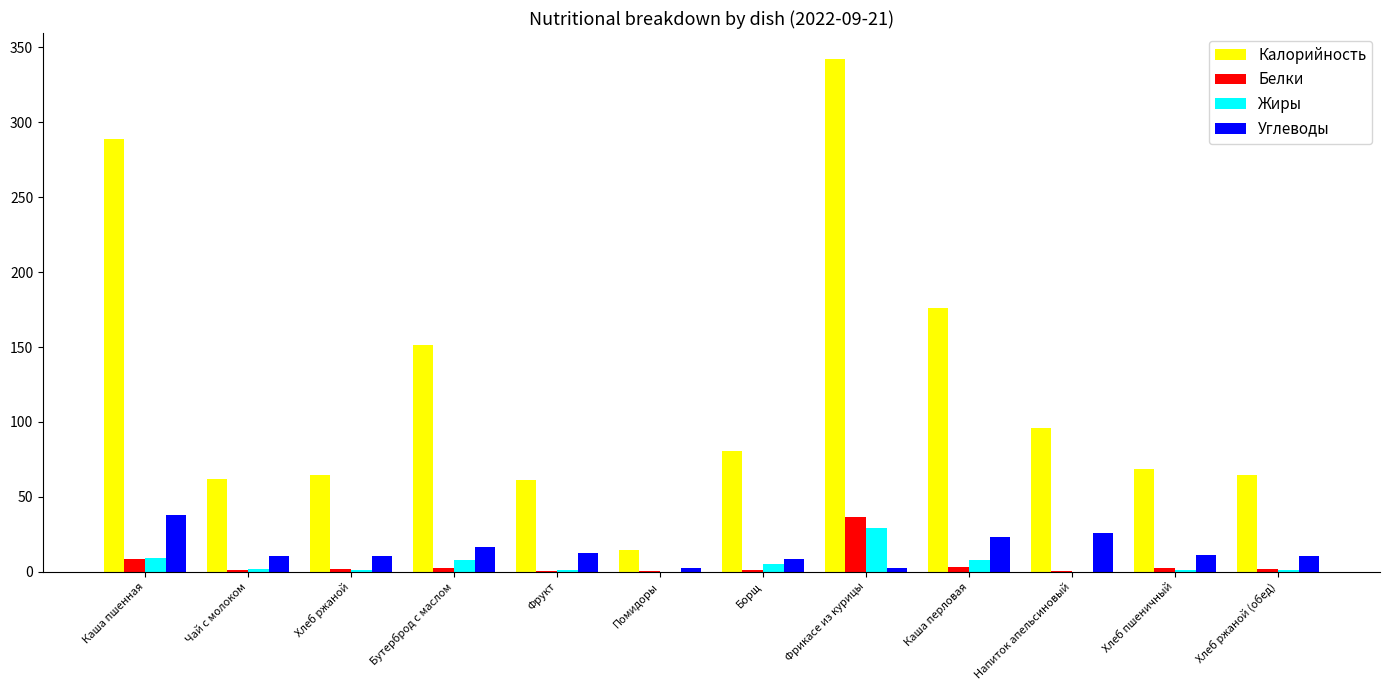

What are all the series names shown in the legend?

Калорийность, Белки, Жиры, Углеводы